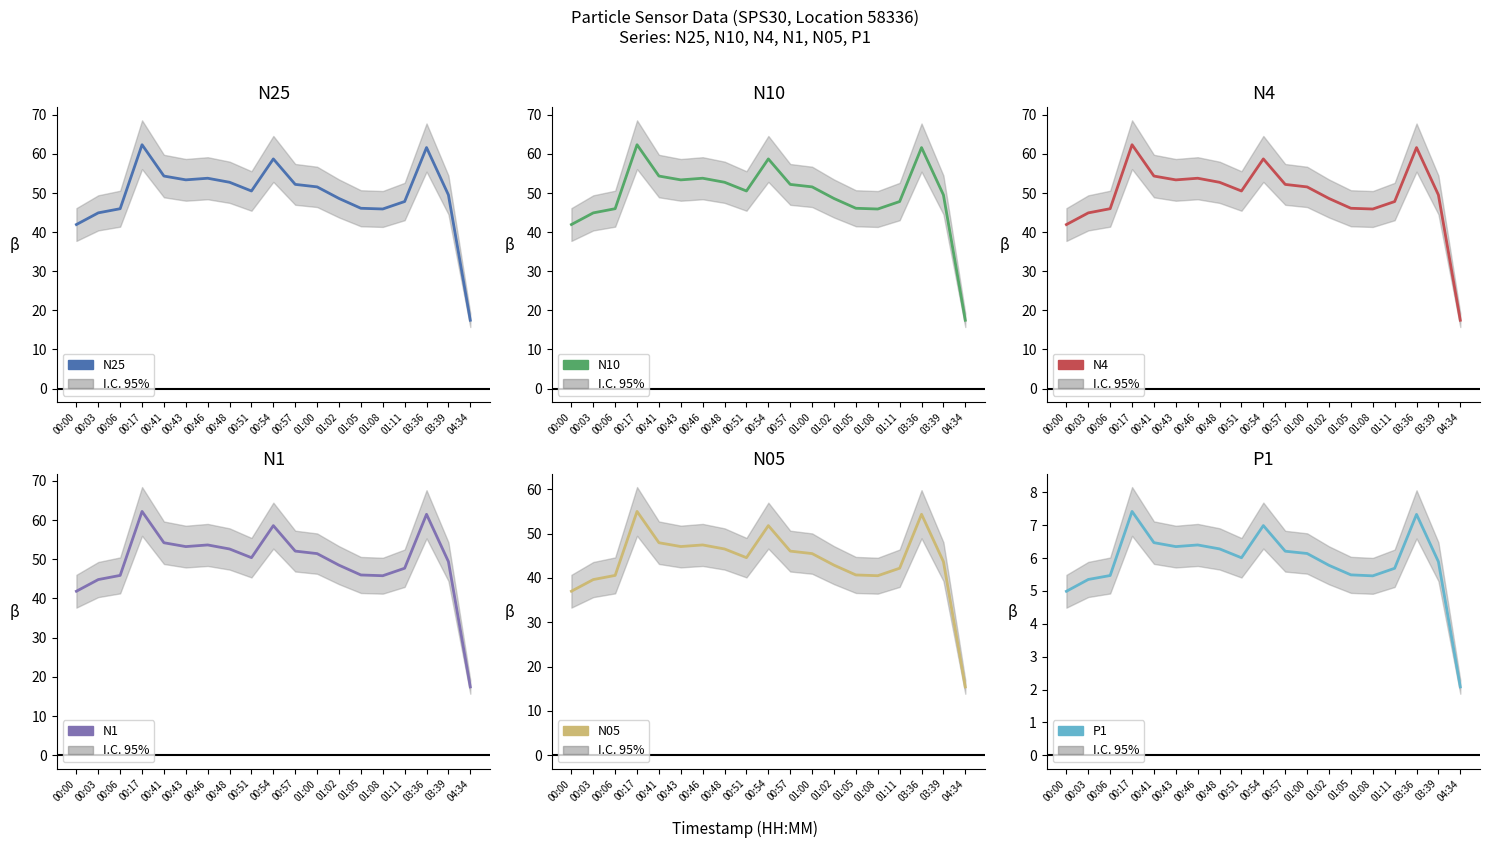

List the series in order of their peak value, lowest first.

P1, N05, N1, N25, N10, N4